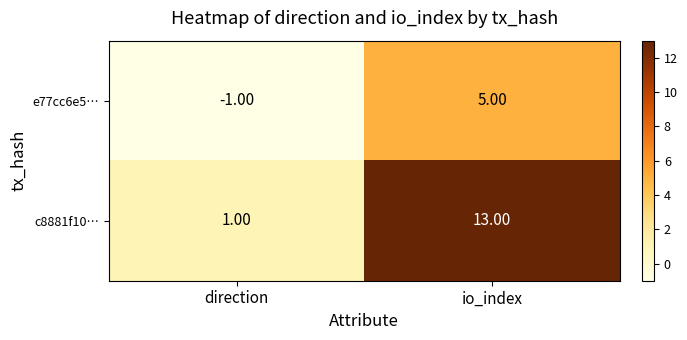

Which label corresponds to the smallest value in the chart?

direction